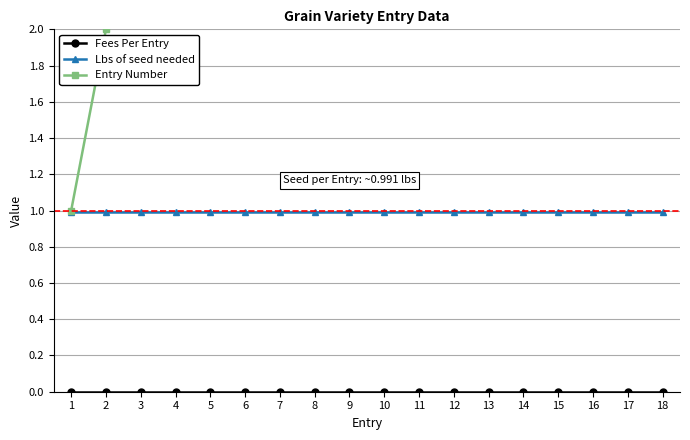

Count the number of data series in this chart.

3